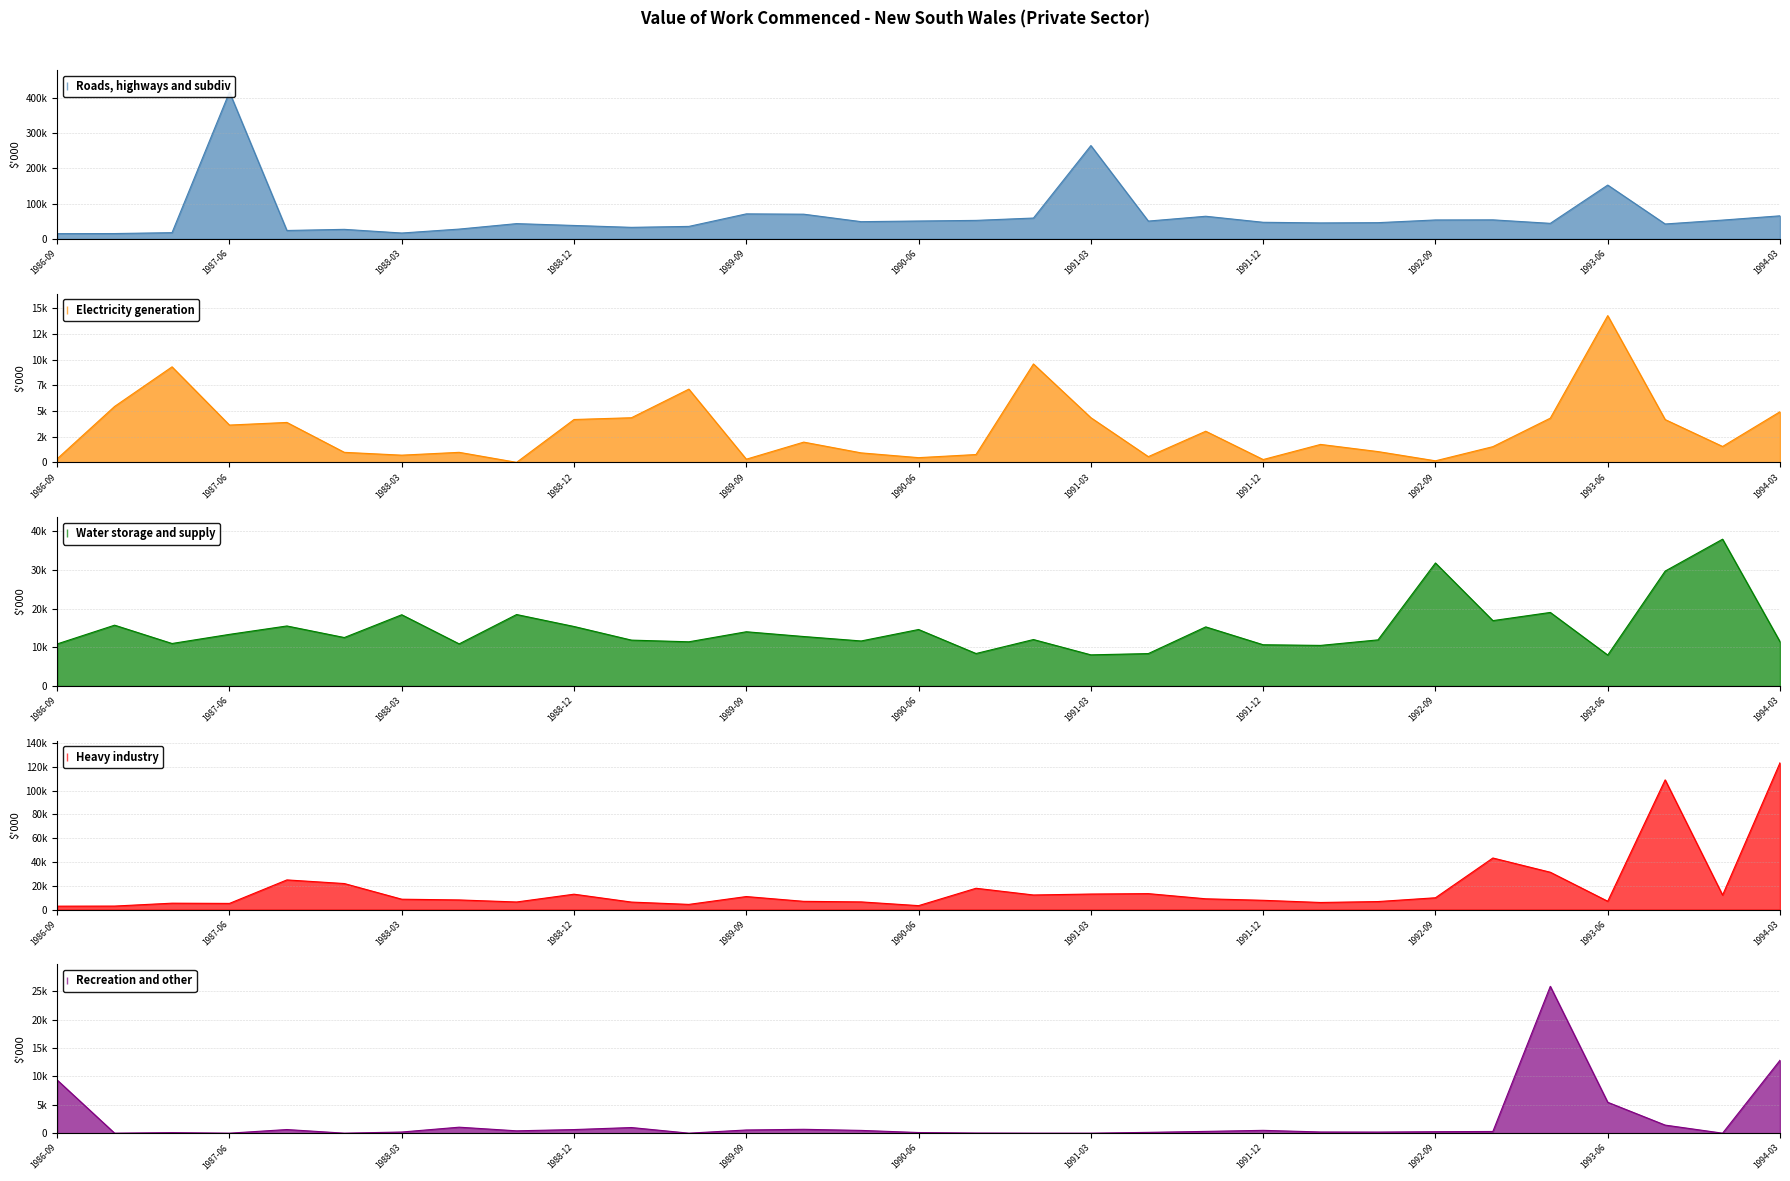

Which category has the highest value in the Water storage and supply series?

1993-12